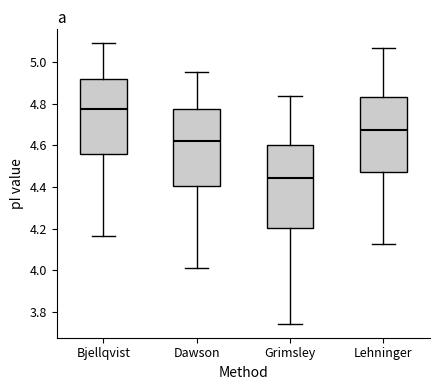

Where does the lower whisker of the box for Lehninger end on the y-axis? The values are not printed on the chart, so give them approximately, as read against the axis.

4.12